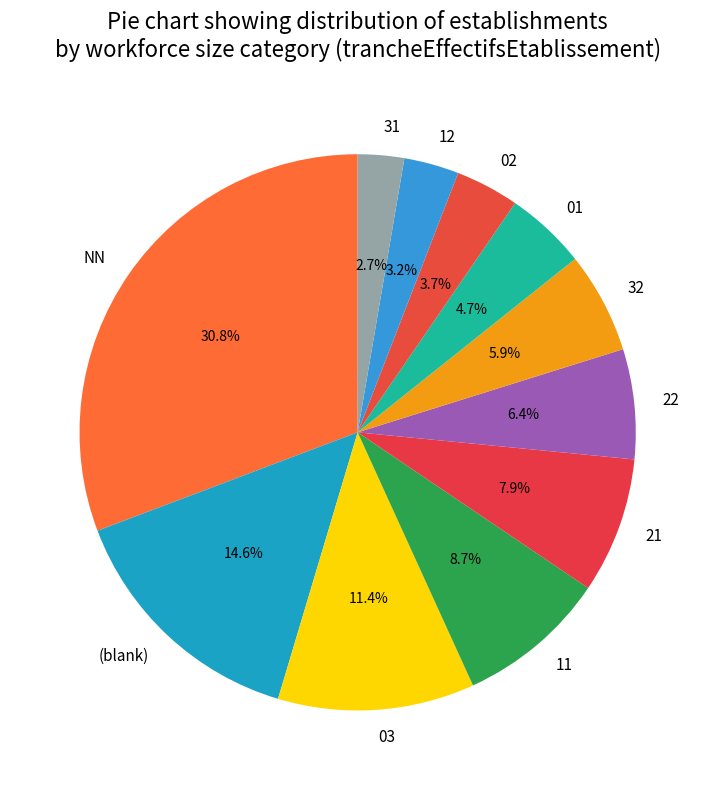

Approximately how many times larger is the value at 21 compared to 12?

2.5